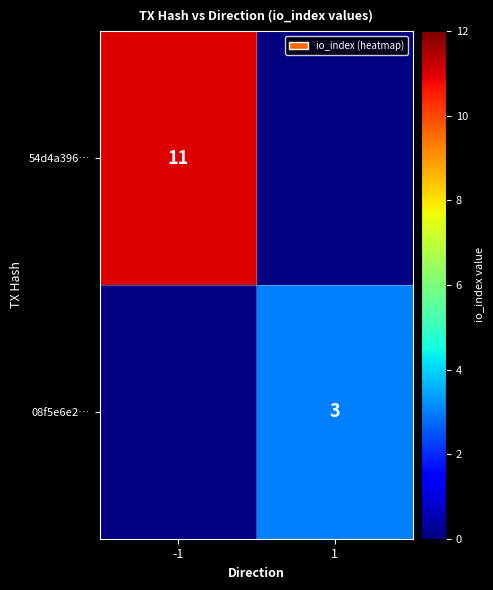

The value of 54d4a396… at -1 is 11. True or false?

True